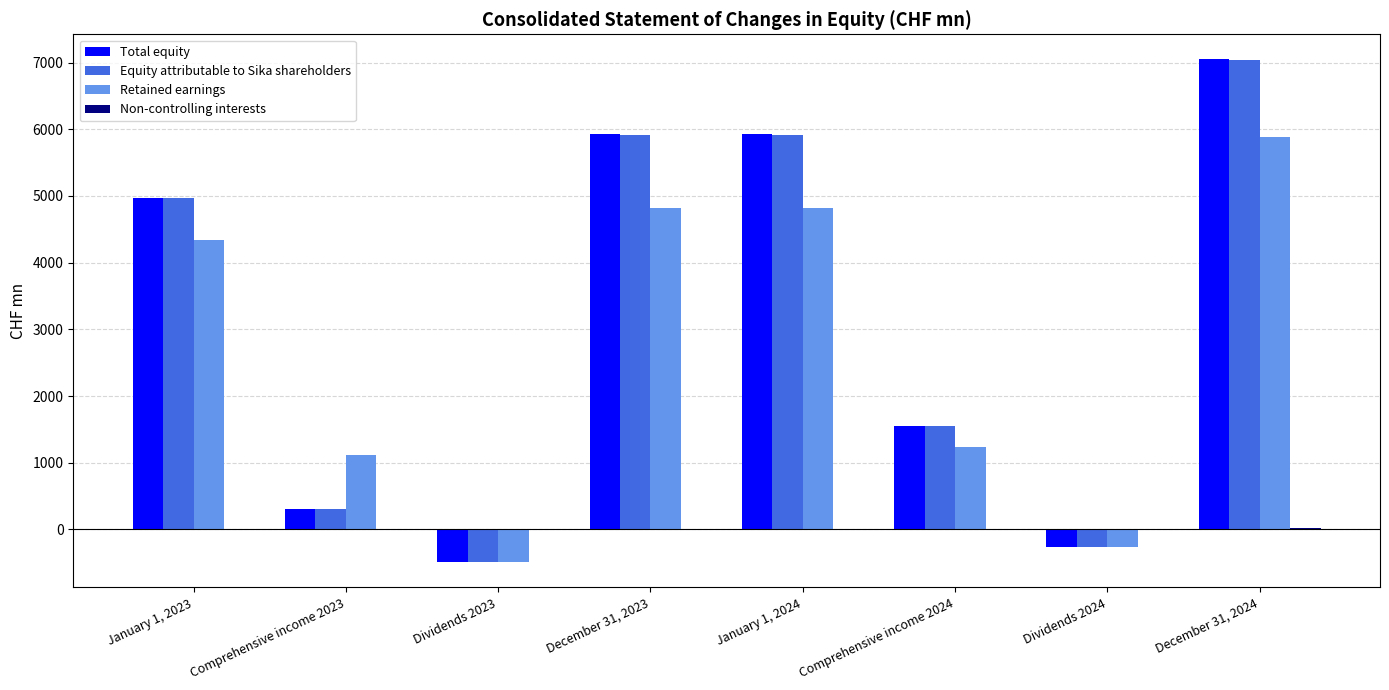

Which category has the highest value in the Total equity series?

December 31, 2024